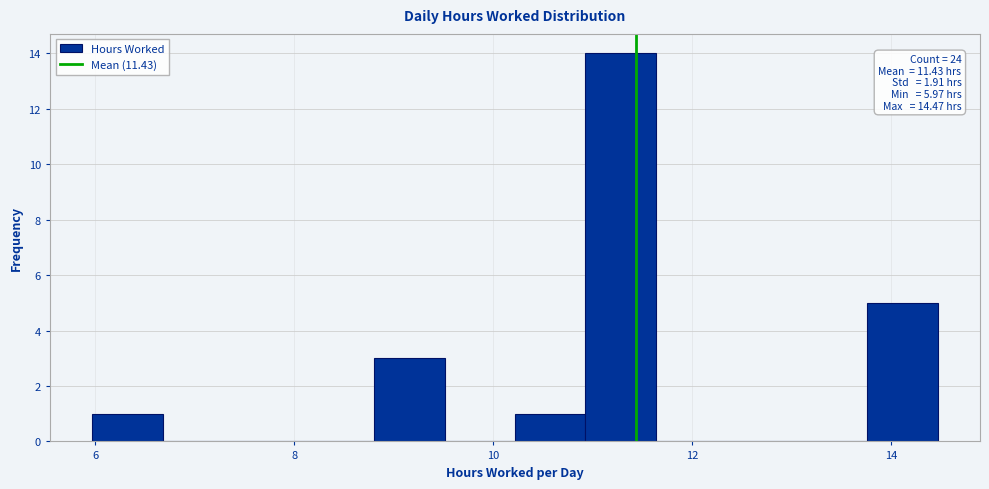

Around what value on the x-axis is the tallest bar? Give the approximate position of its centre, as read against the axis.

11.2